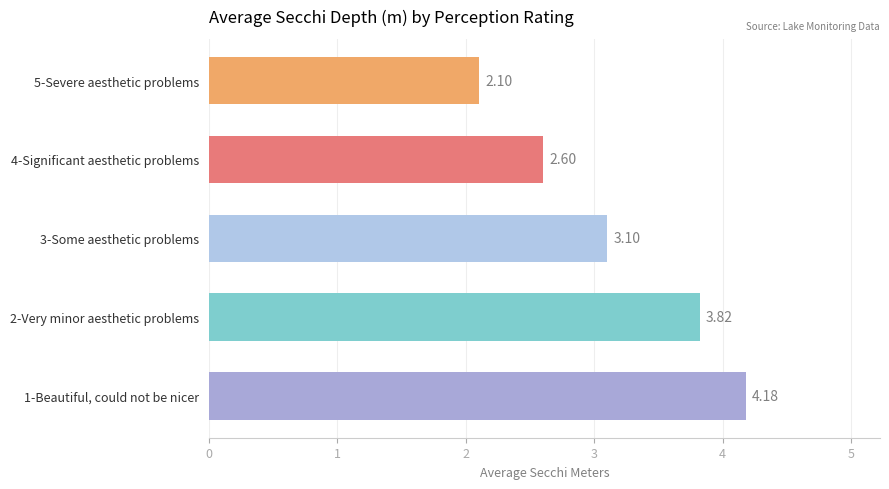

What is the difference between the second highest and minimum values?

1.7